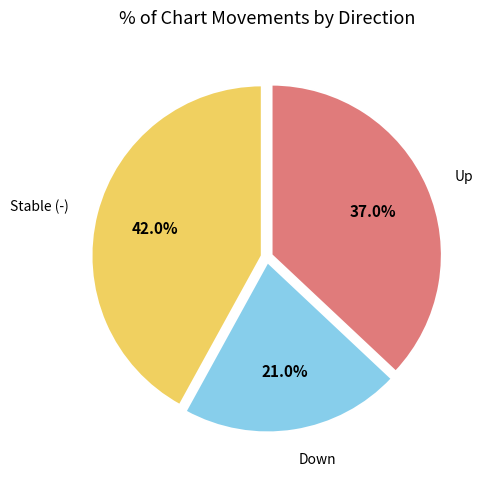

Rank the categories by value from highest to lowest.

Stable (-), Up, Down